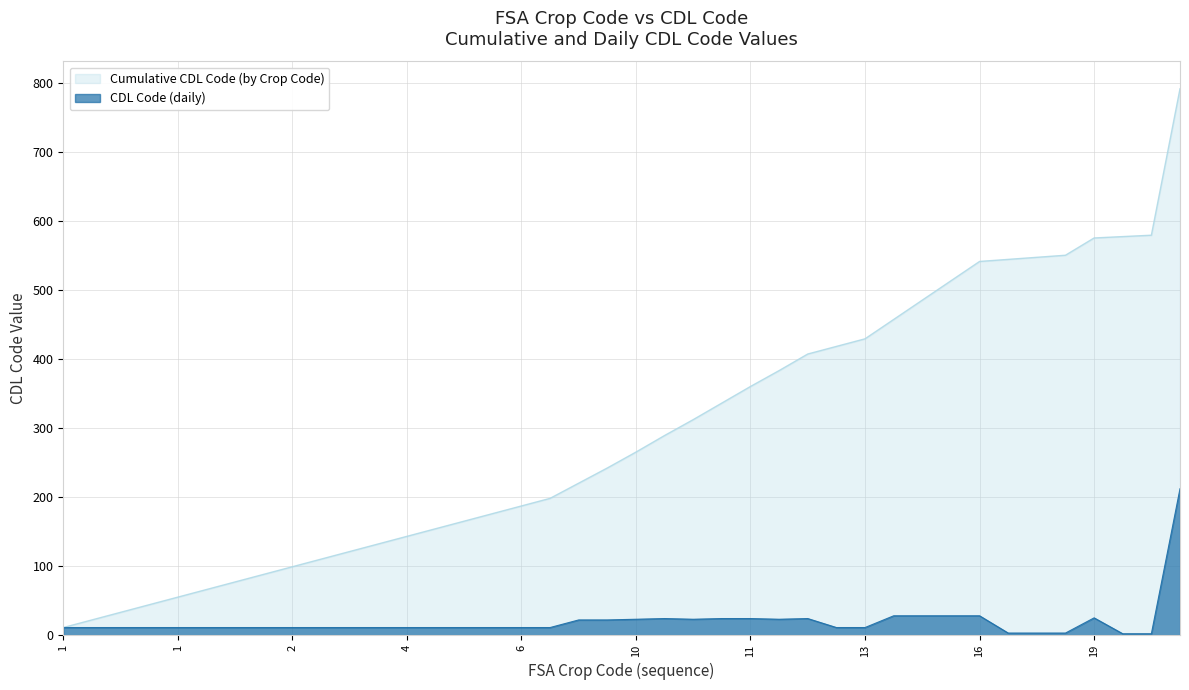

How many lines are shown in the chart?

2